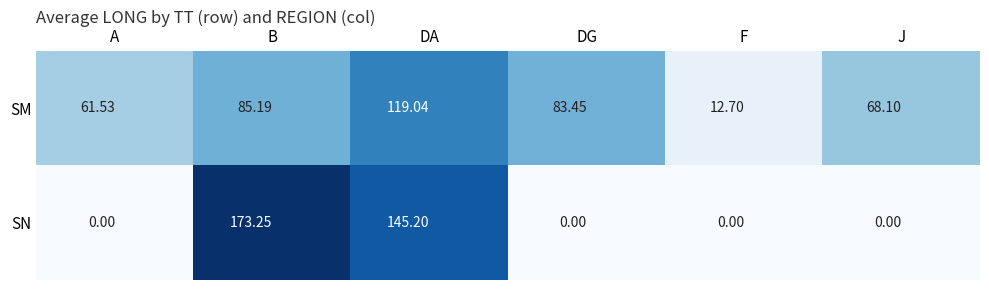

List the series in order of their peak value, lowest first.

SM, SN